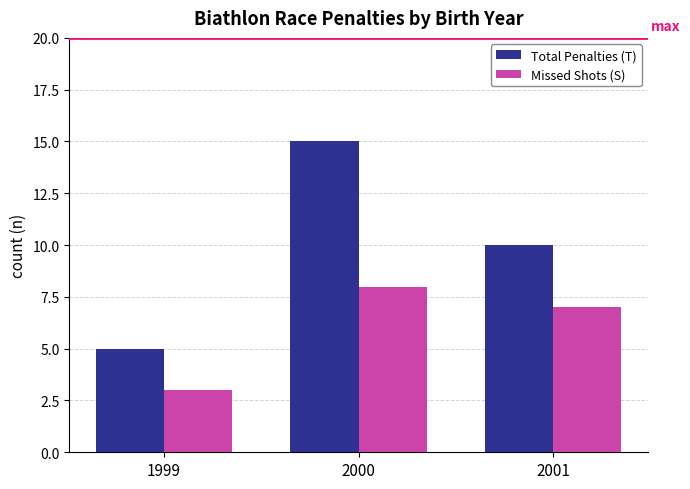

What is the sum of the Missed Shots (S) values at 2001 and 1999?

10